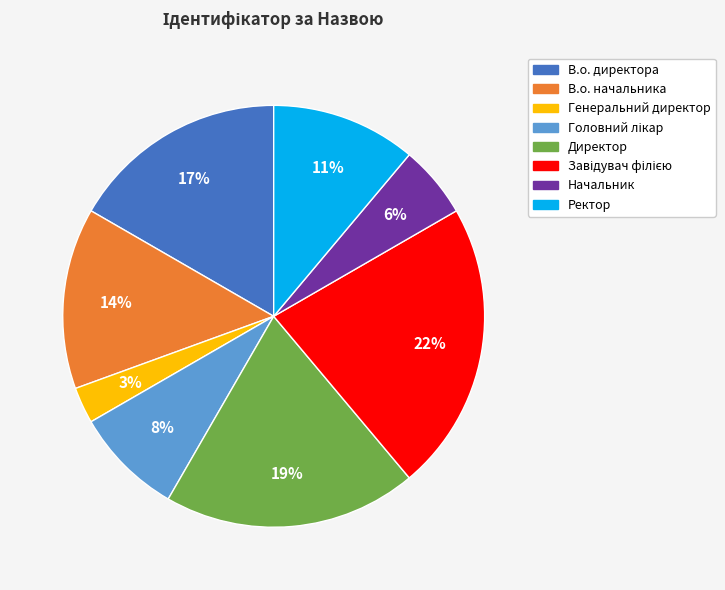

Combined, do Начальник and Директор account for over 50%?

No